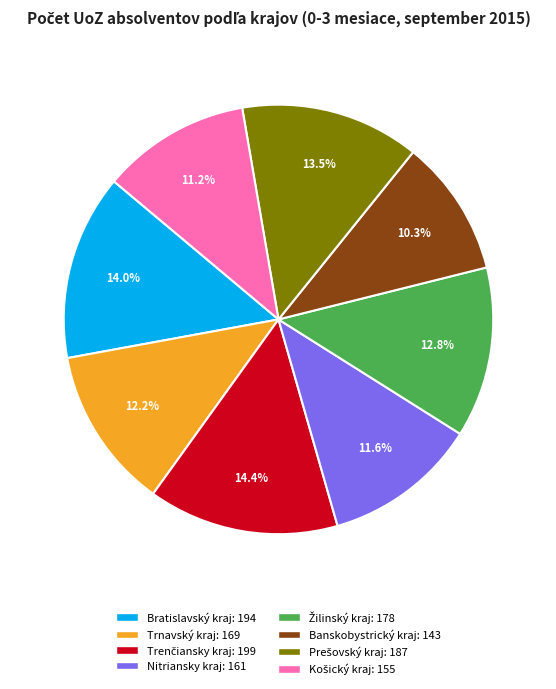

To the nearest percent, what is the difference between the largest and smallest slice percentages?

4%